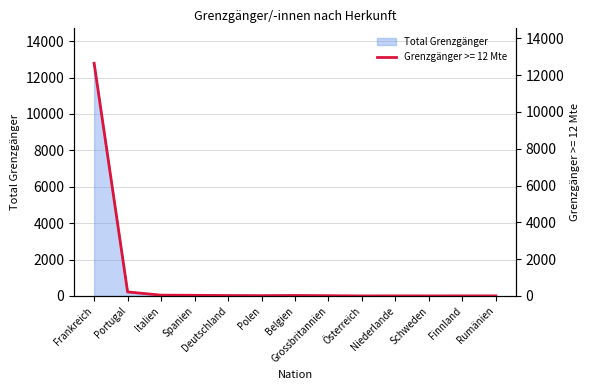

Between Grossbritannien and Spanien, which is larger?

Spanien